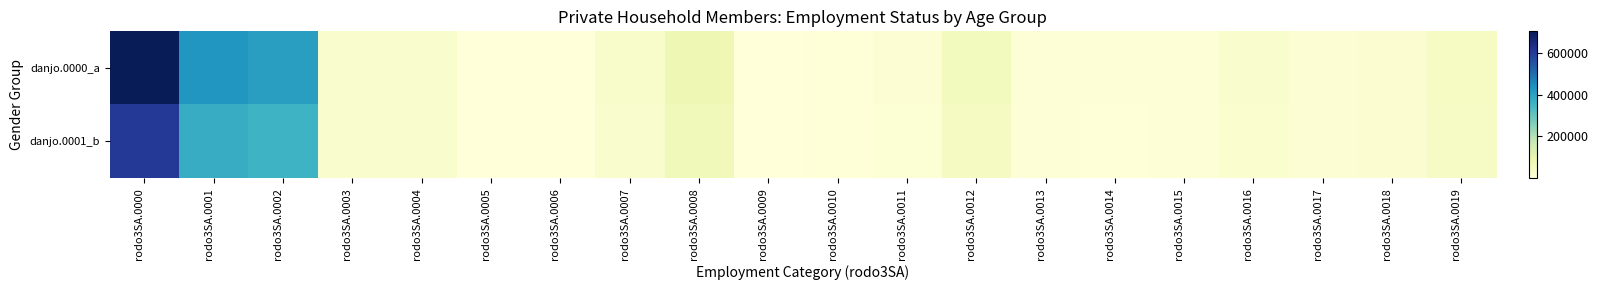

At how many categories does at least one series exceed 491587?

1